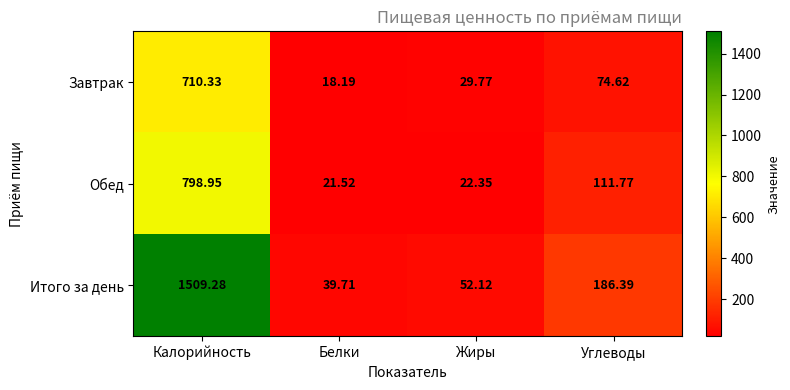

At how many categories does at least one series exceed 1429?

1